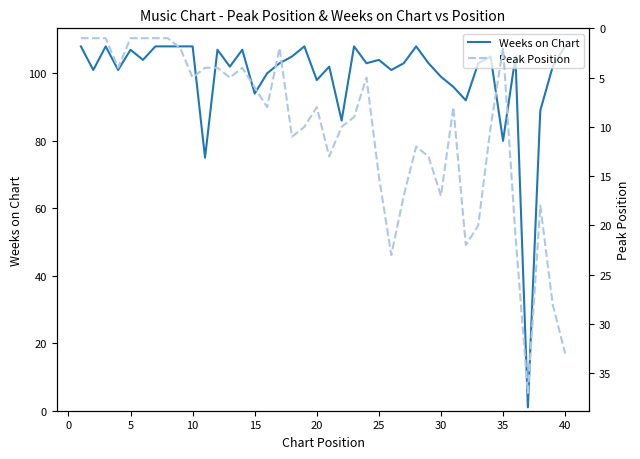

What is the average value of the Peak Position series?

10